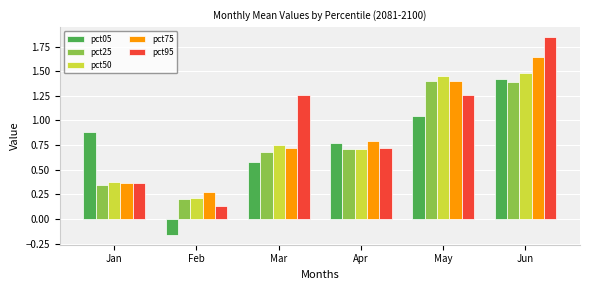

How many data points in pct95 are above 1?

3